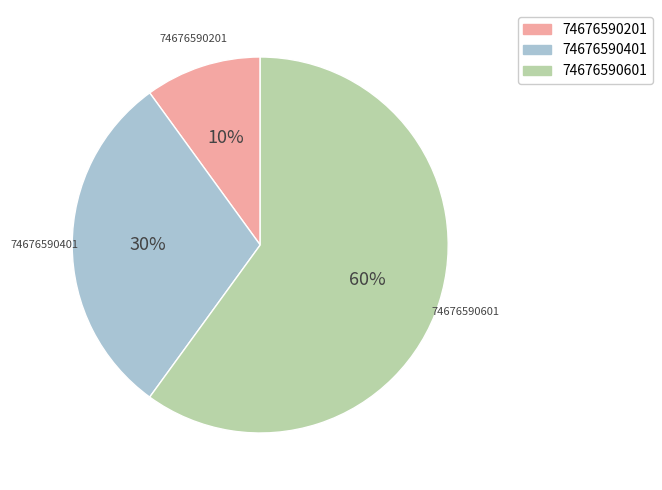

How many segments does this pie chart have?

3